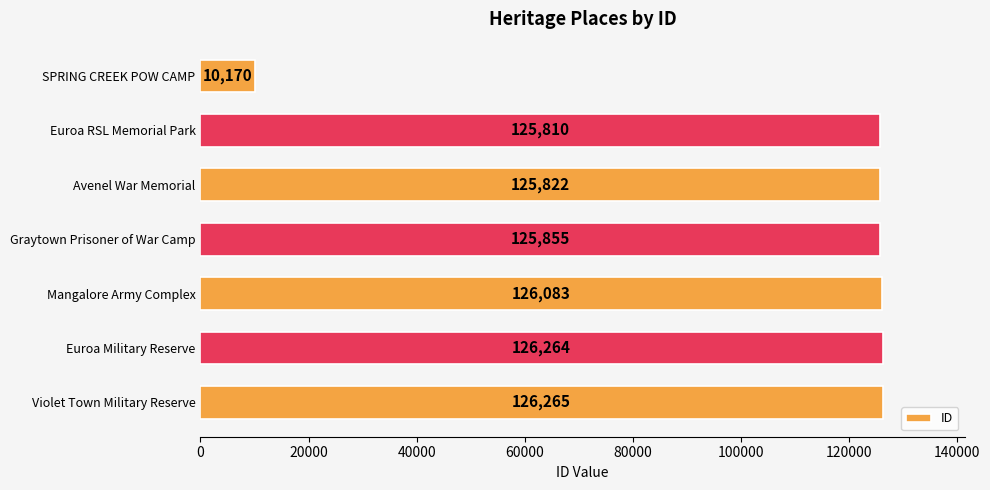

What is the change in value from SPRING CREEK POW CAMP to Mangalore Army Complex?

+115913